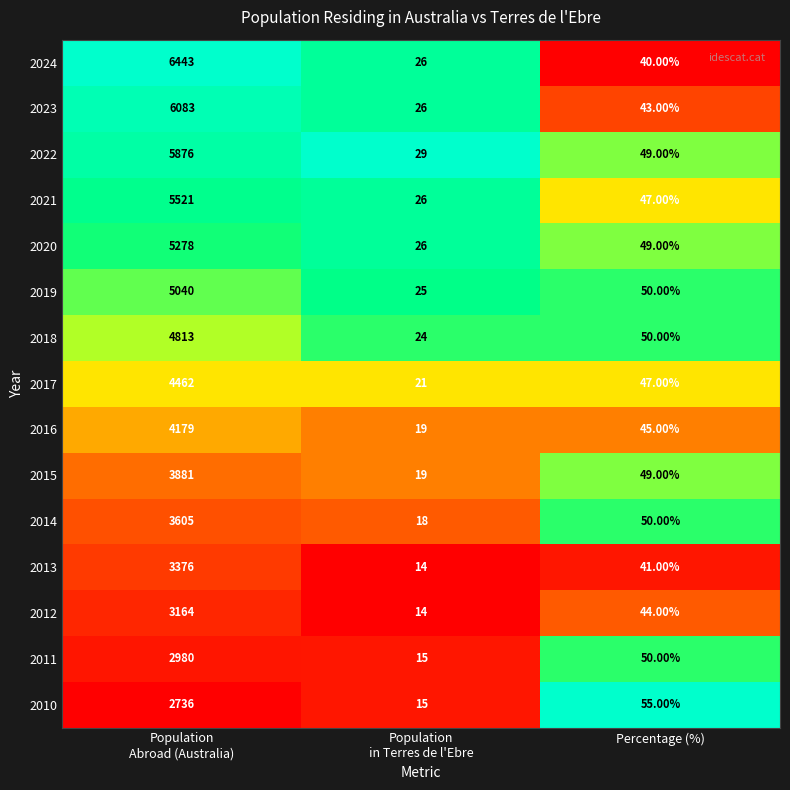

List the series in order of their peak value, highest first.

2024, 2023, 2022, 2021, 2020, 2019, 2018, 2017, 2016, 2015, 2014, 2013, 2012, 2011, 2010